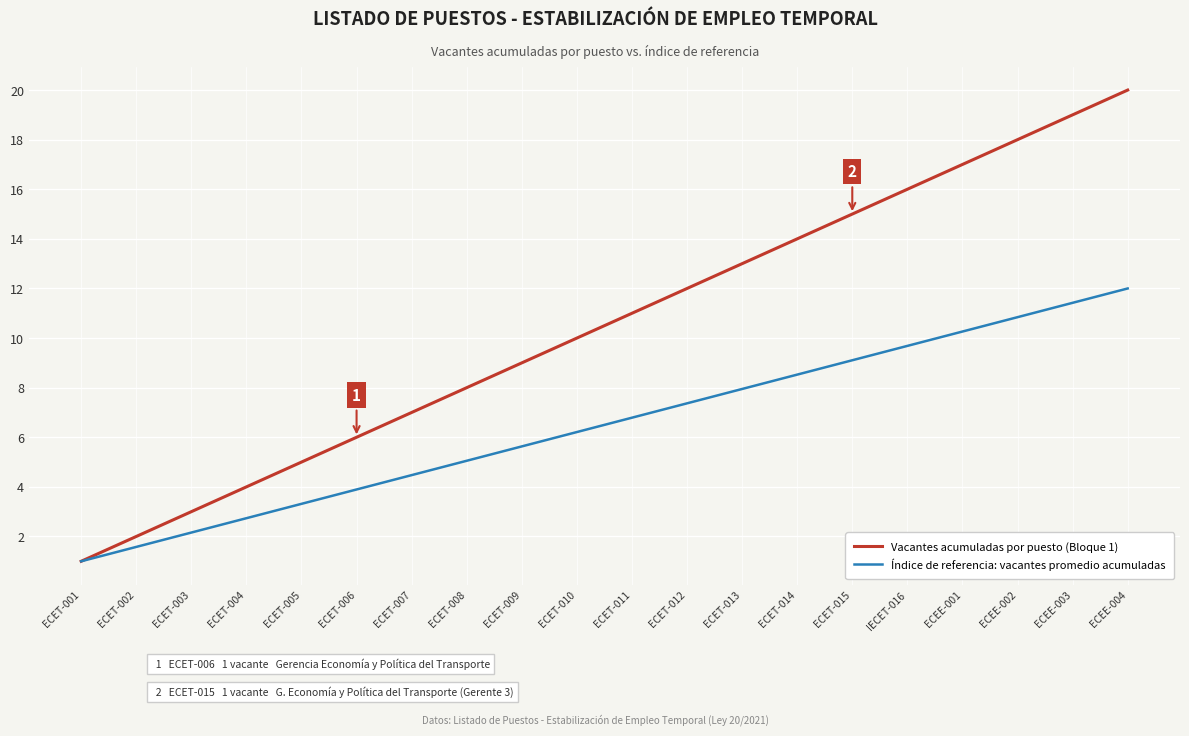

True or false: Índice de referencia: vacantes promedio acumuladas has a value of 7.6 at ECEE-002.

False